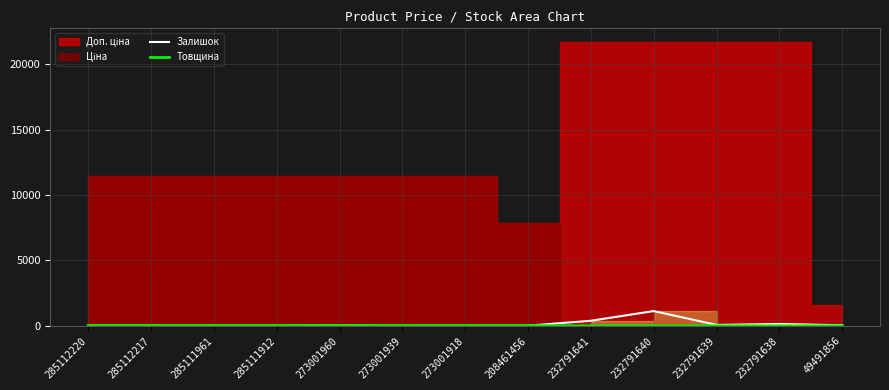

What is the label of the 11th point from the left?

232791639